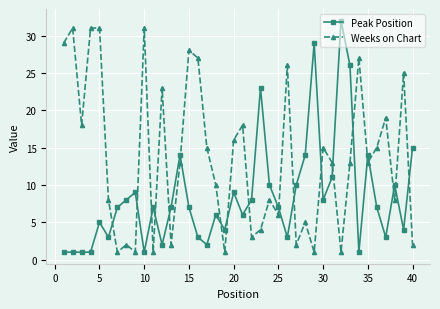

What is the greatest value displayed?

32